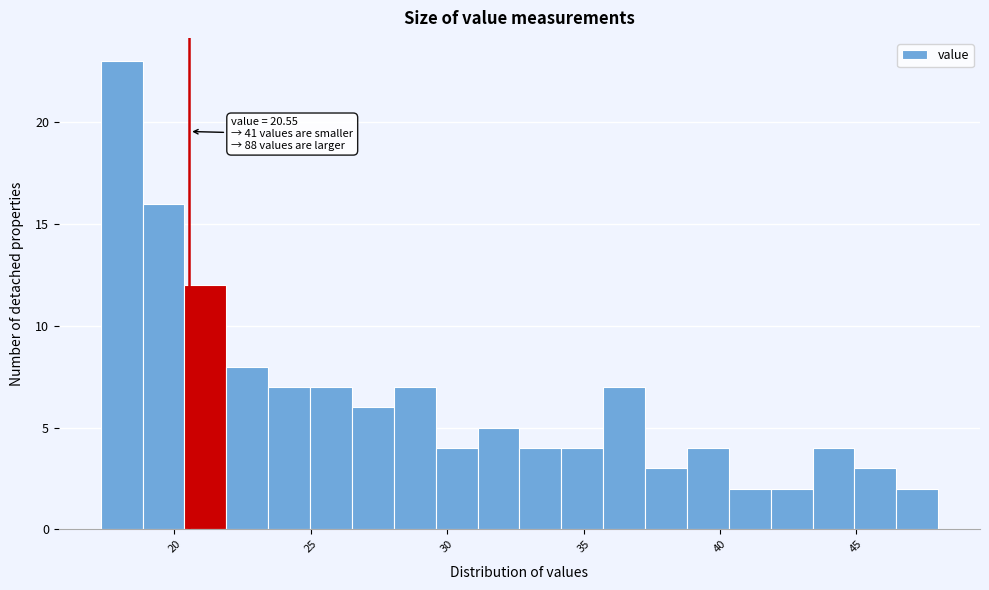

Around what value on the x-axis is the tallest bar? Give the approximate position of its centre, as read against the axis.

18.0